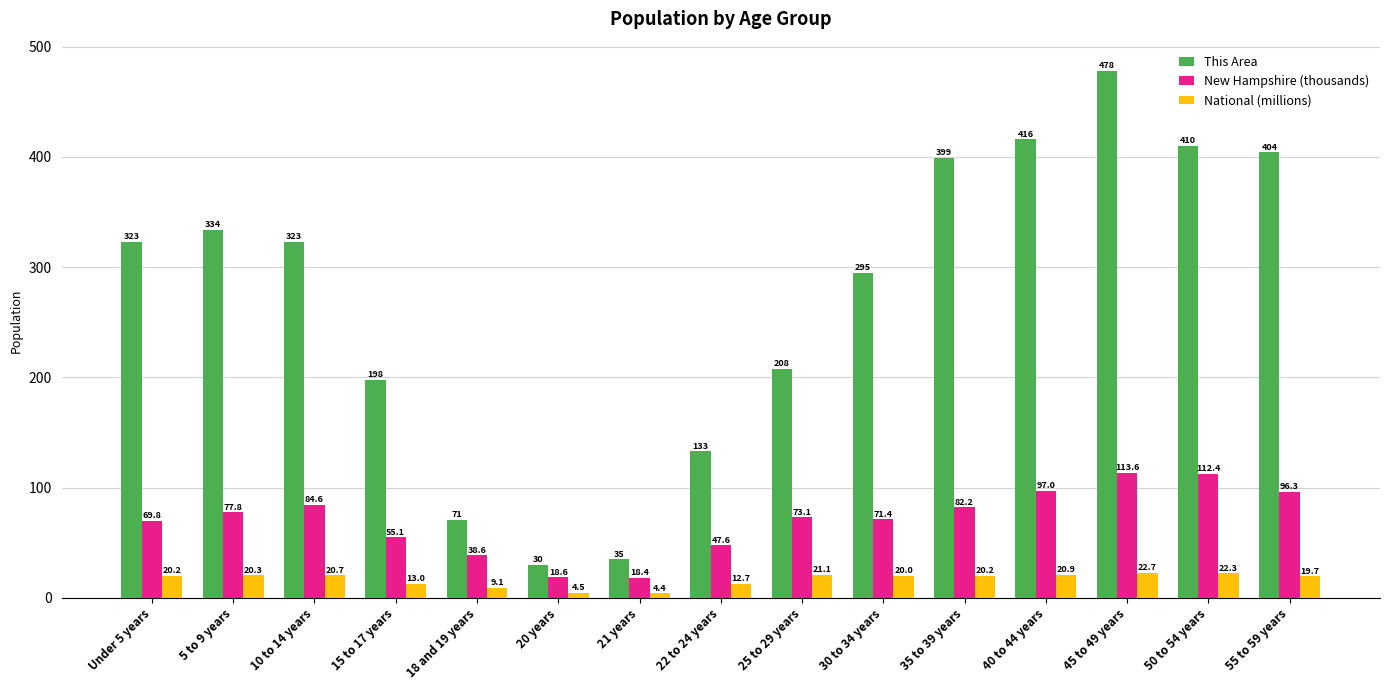

At which label does National (millions) reach its minimum?

21 years